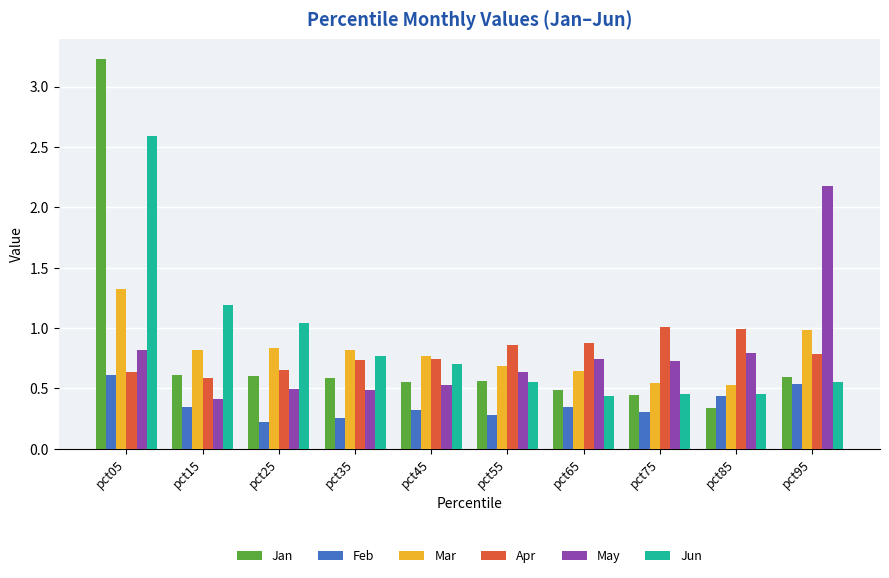

What is the total value across all series at pct75?

3.5